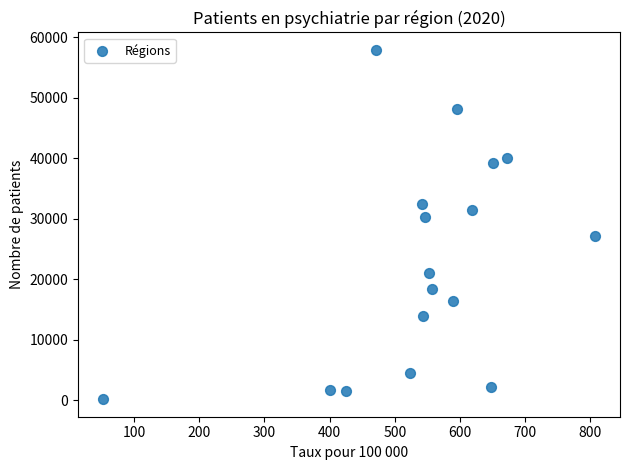

What Y value in the scatter plot is closest to 29034?

30252